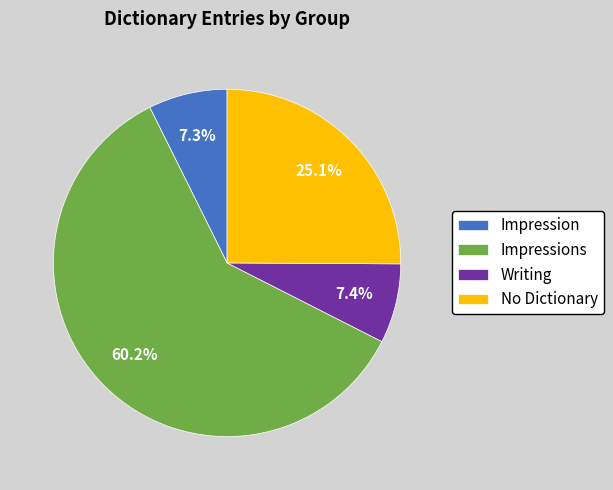

How much of the chart is everything except Impressions?

39.8%